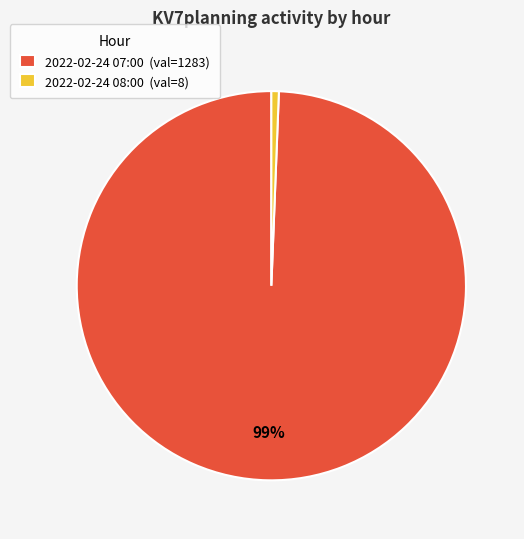

What percentage is the 2022-02-24 07:00 slice, to the nearest percent?

99%